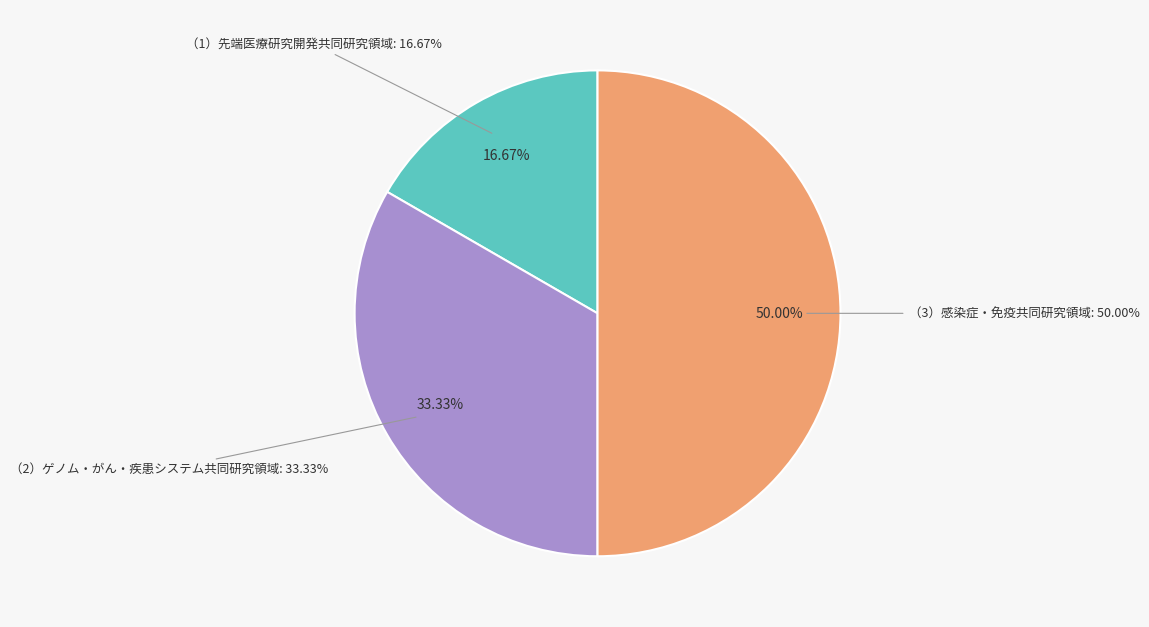

Does （2）ゲノム・がん・疾患システム共同研究領域 represent more than half of the total?

No